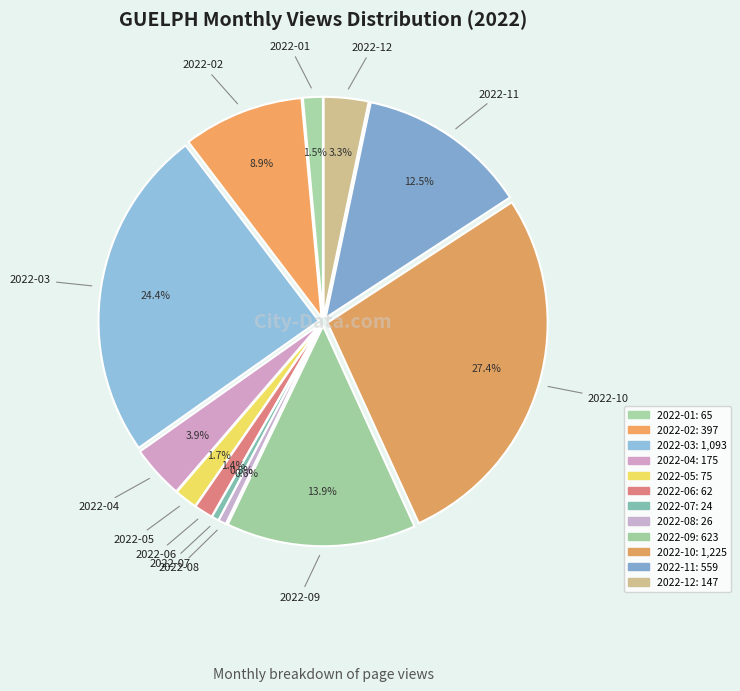

How many segments does this pie chart have?

12